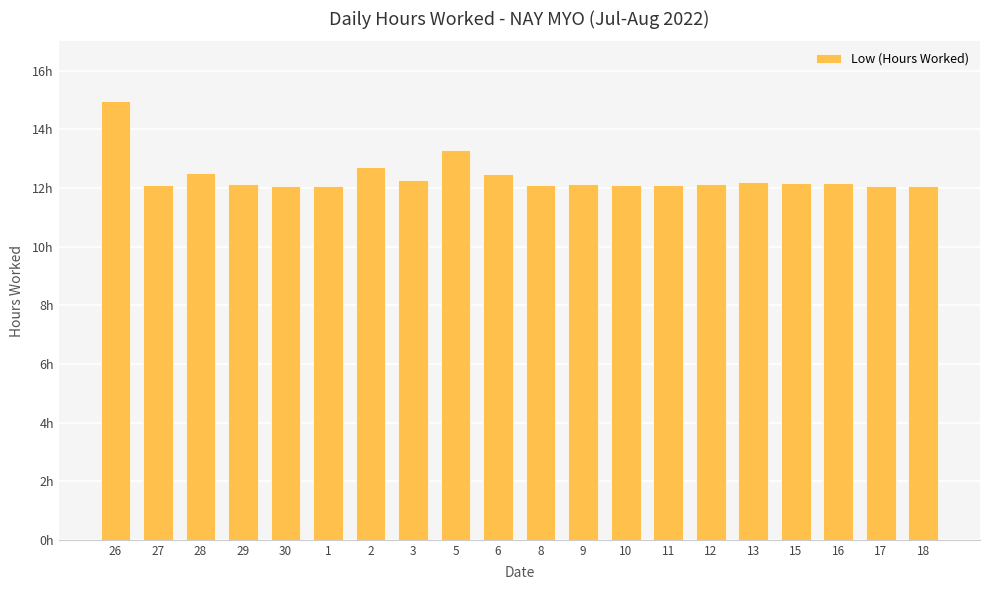

Are the bars horizontal?

No